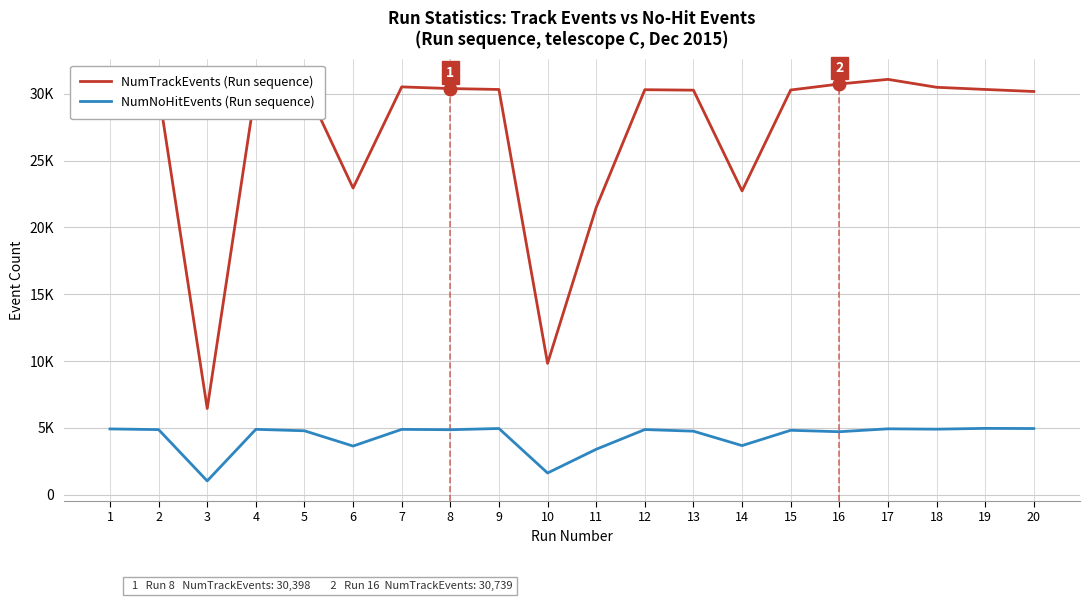

What are all the series names shown in the legend?

NumTrackEvents (Run sequence), NumNoHitEvents (Run sequence)